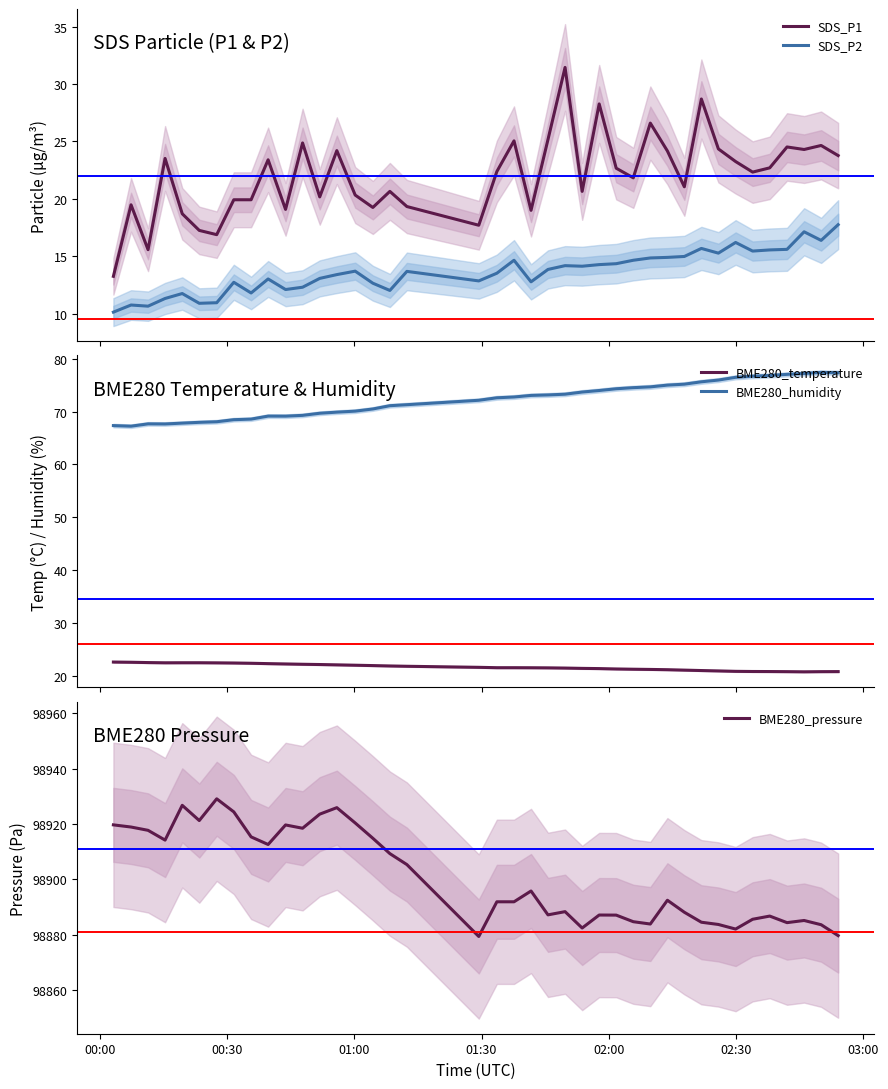

True or false: SDS_P2 and SDS_P1 intersect in this chart.

False